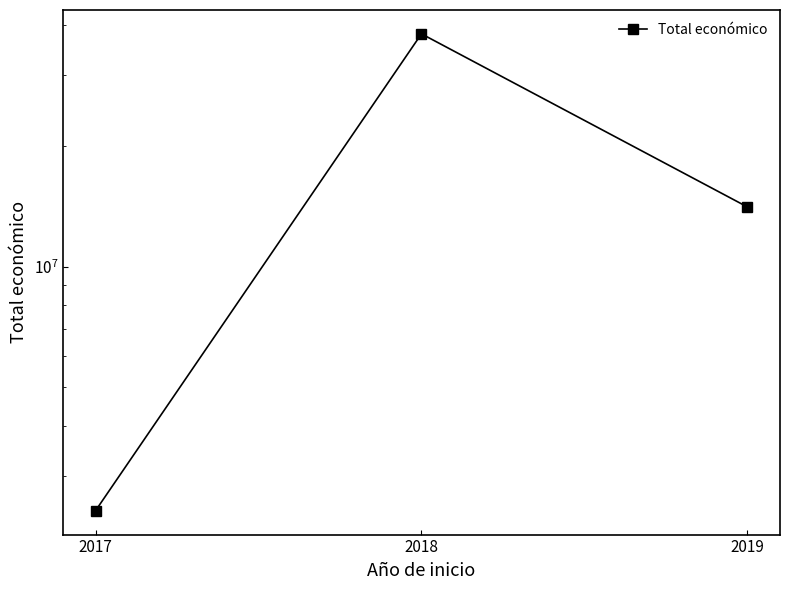

What is the sum of all values?

54505334